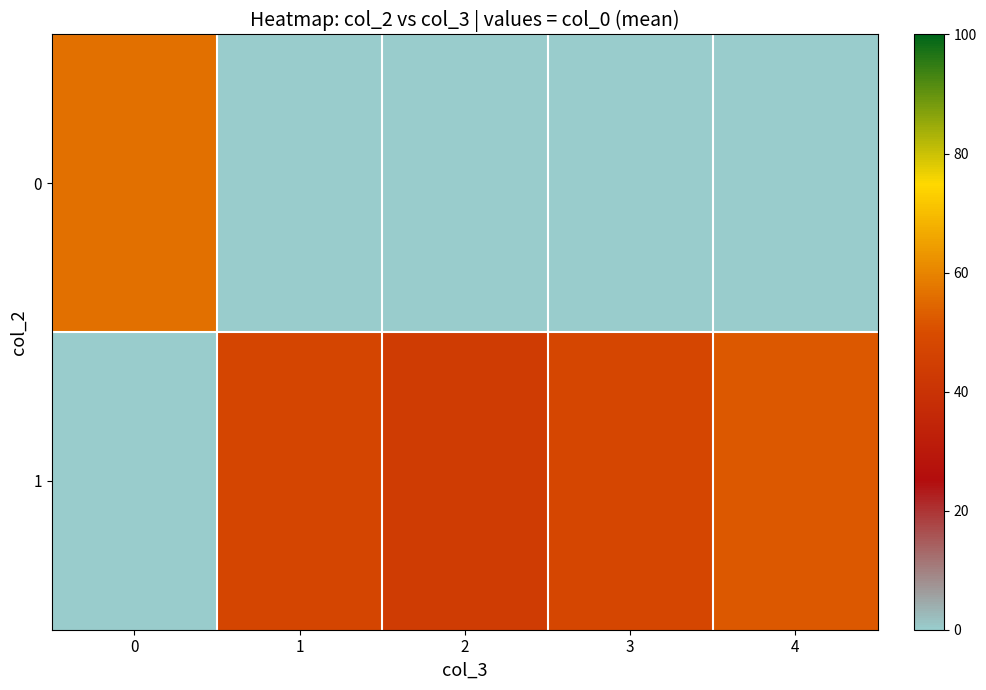

At how many categories does at least one series exceed 23?

5